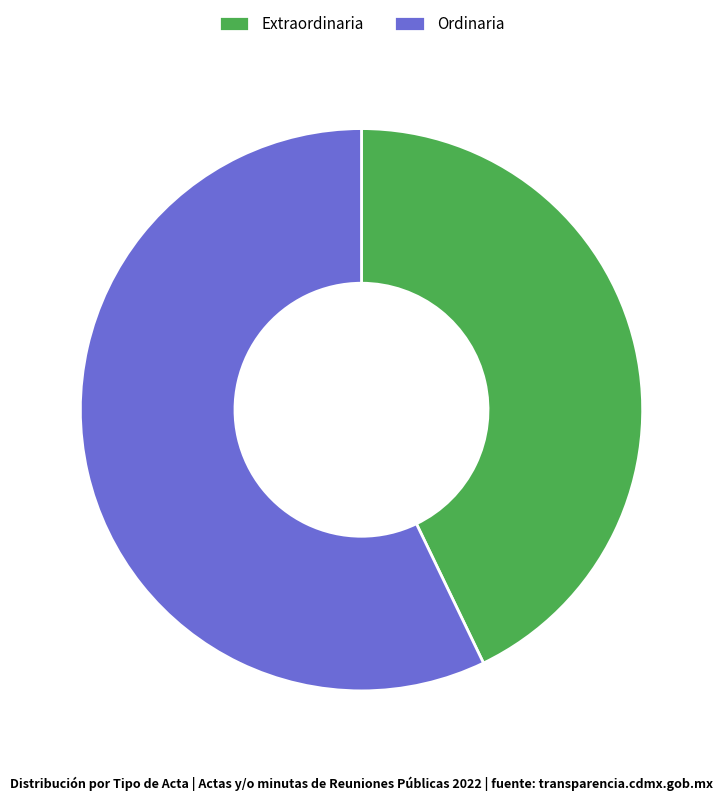

Which slice is the largest?

Ordinaria